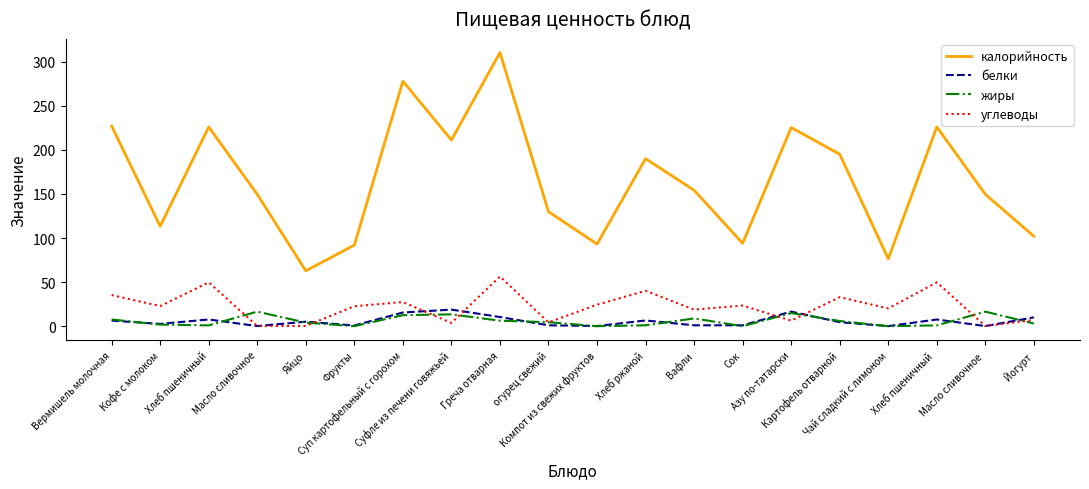

Which series has the largest range (max minus min)?

калорийность